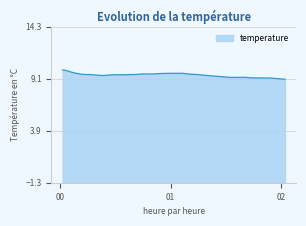

True or false: the data has more than 2 interior local peaks.

True